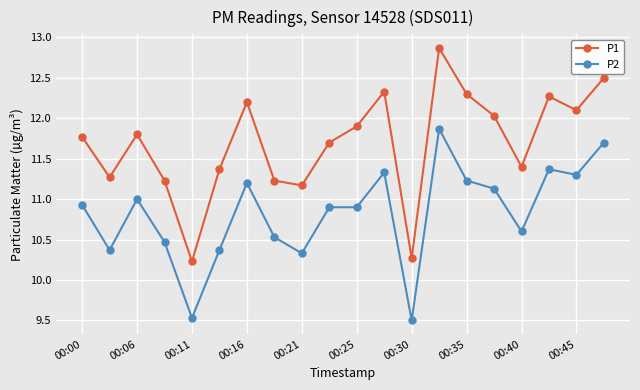

True or false: P1 and P2 intersect in this chart.

False